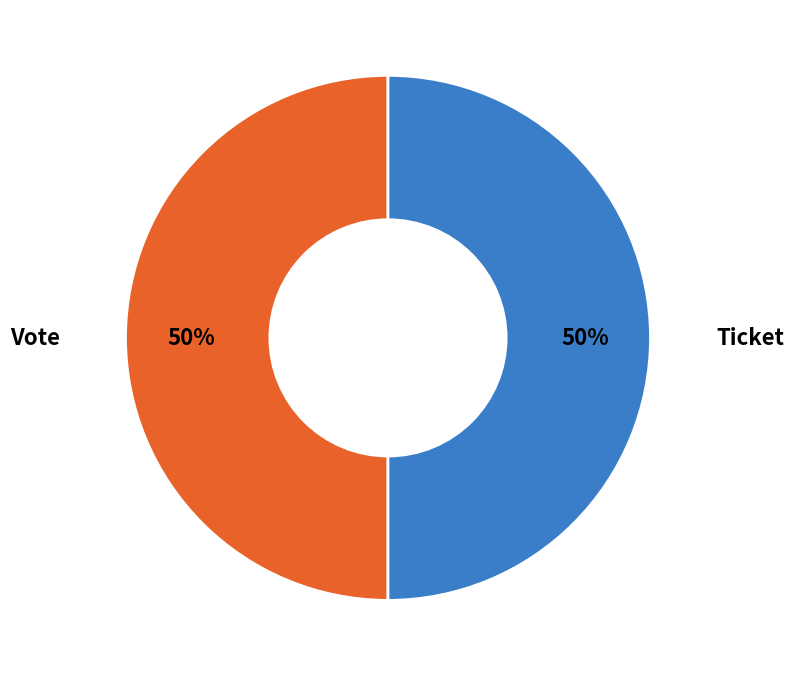

To the nearest percent, what is the average slice percentage?

50%